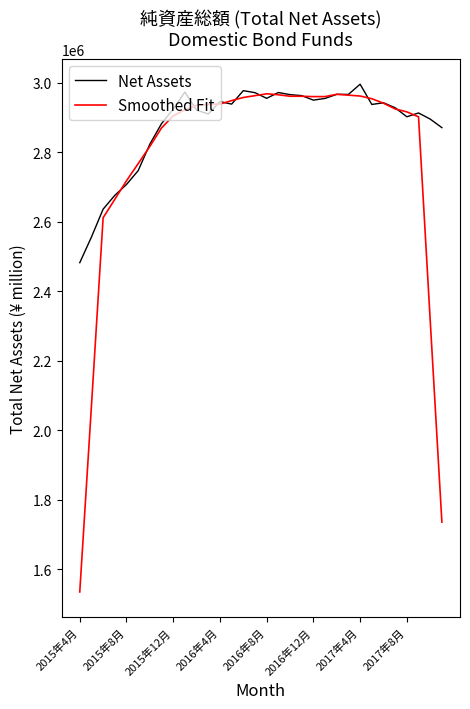

Count the number of data series in this chart.

2